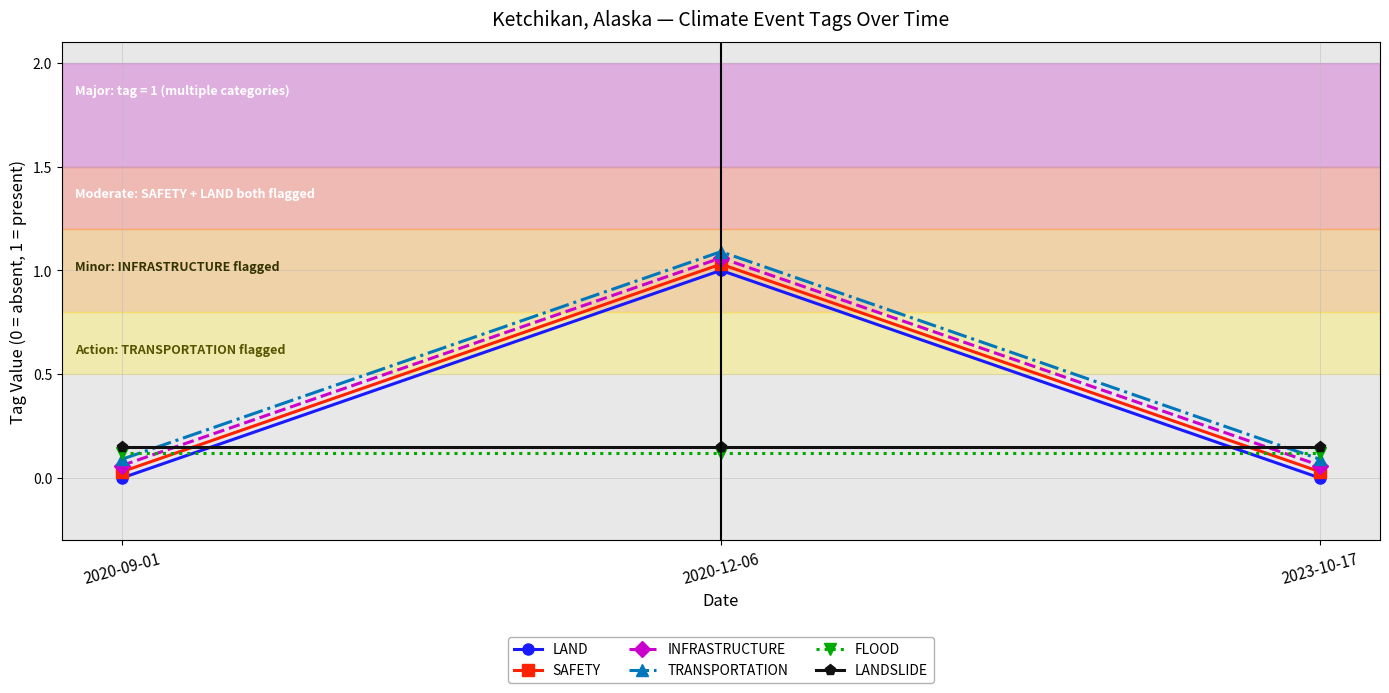

Which category has the highest value across all series?

2020-12-06